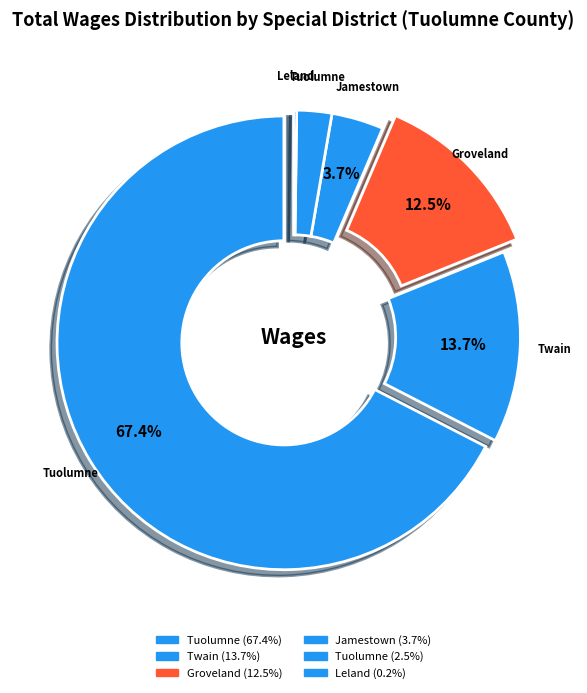

How many segments does this pie chart have?

6